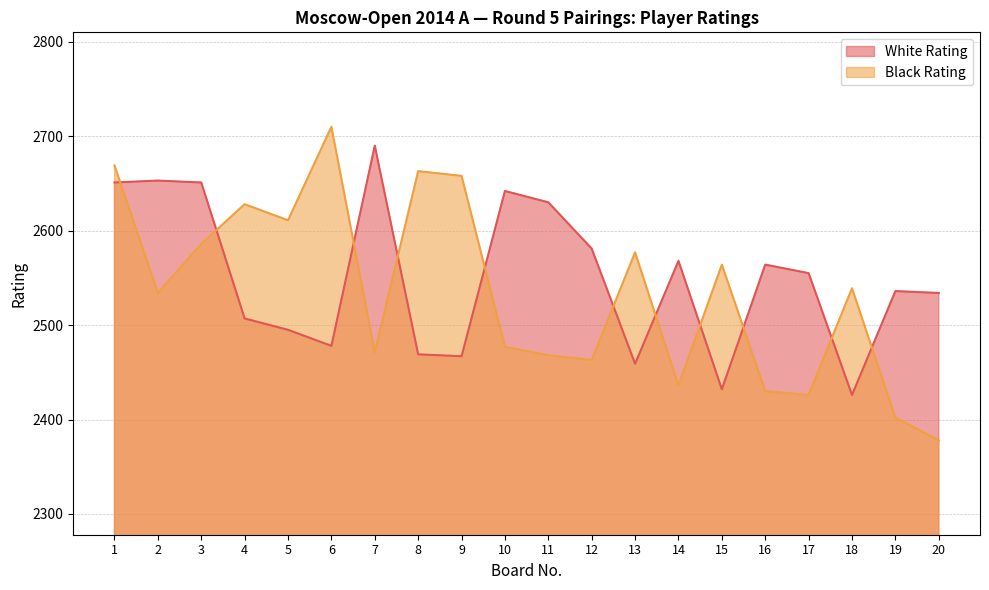

What is the total value across all series at 14?

5004